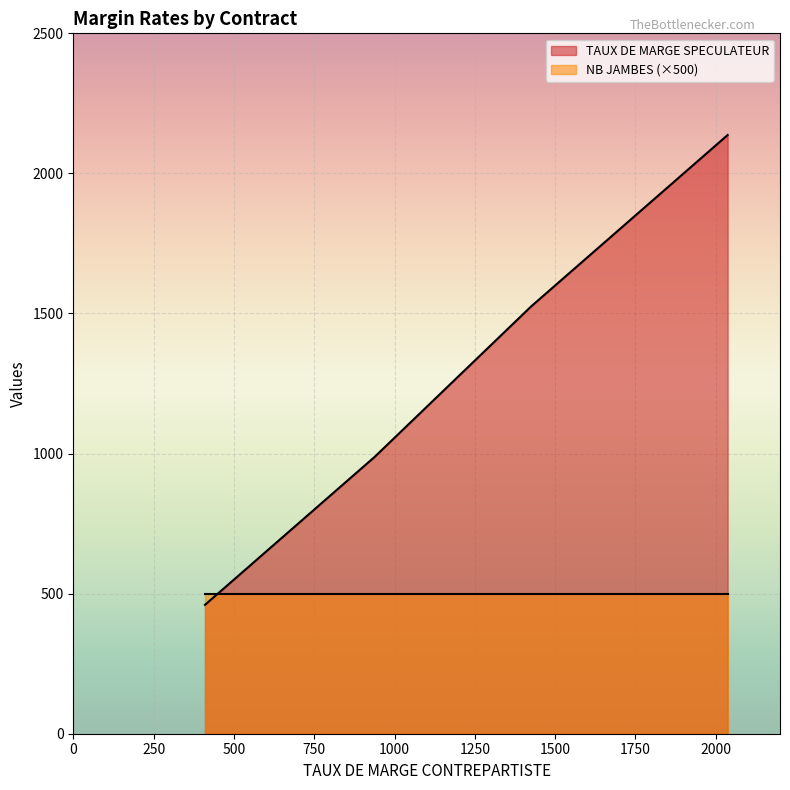

What is the maximum value shown in the chart?

2137